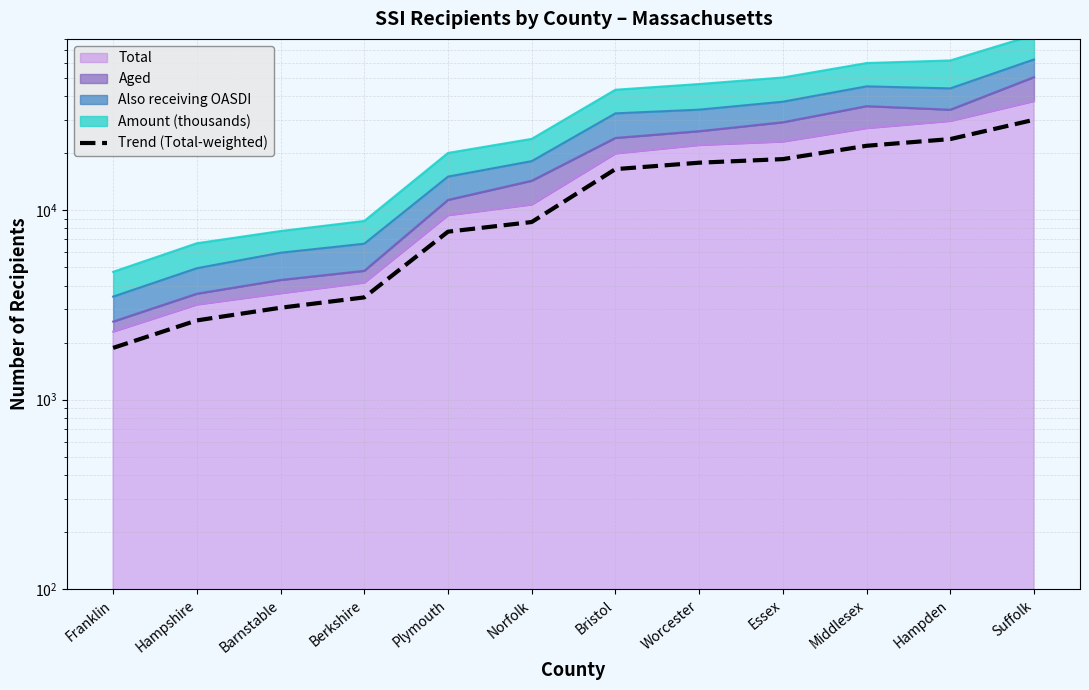

What is the approximate value at Middlesex?

21839.5